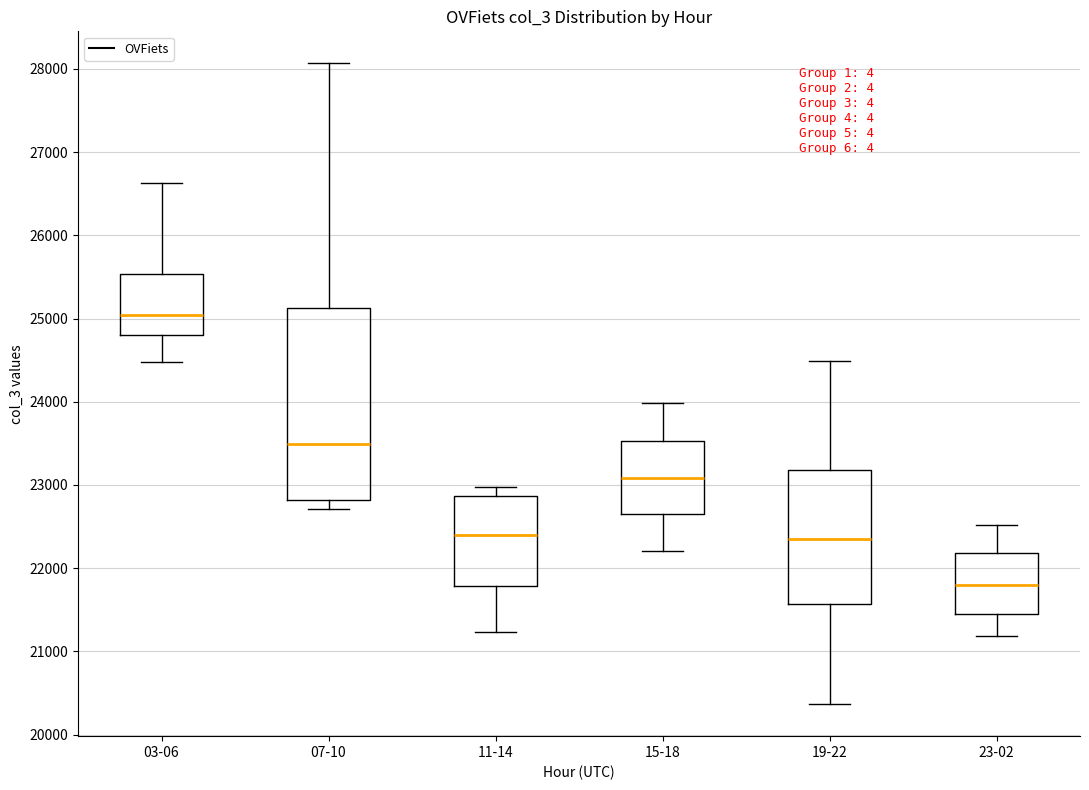

Which box is the tallest, from its lower edge to its upper edge?

07-10